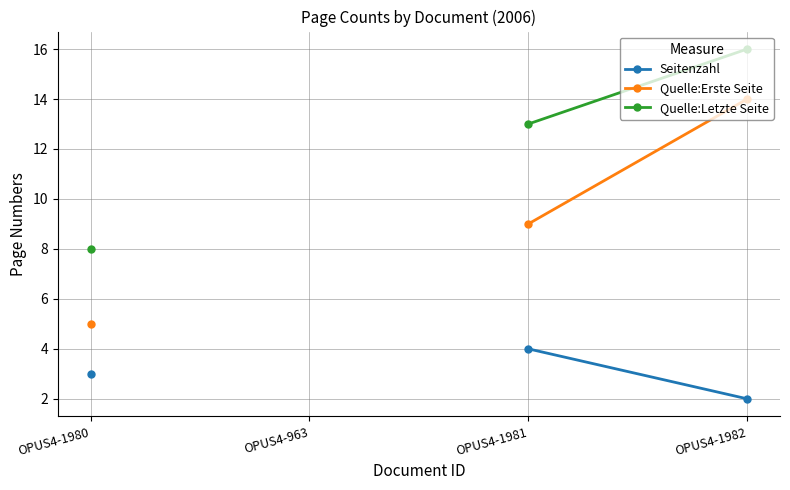

What position from the right is OPUS4-963?

3